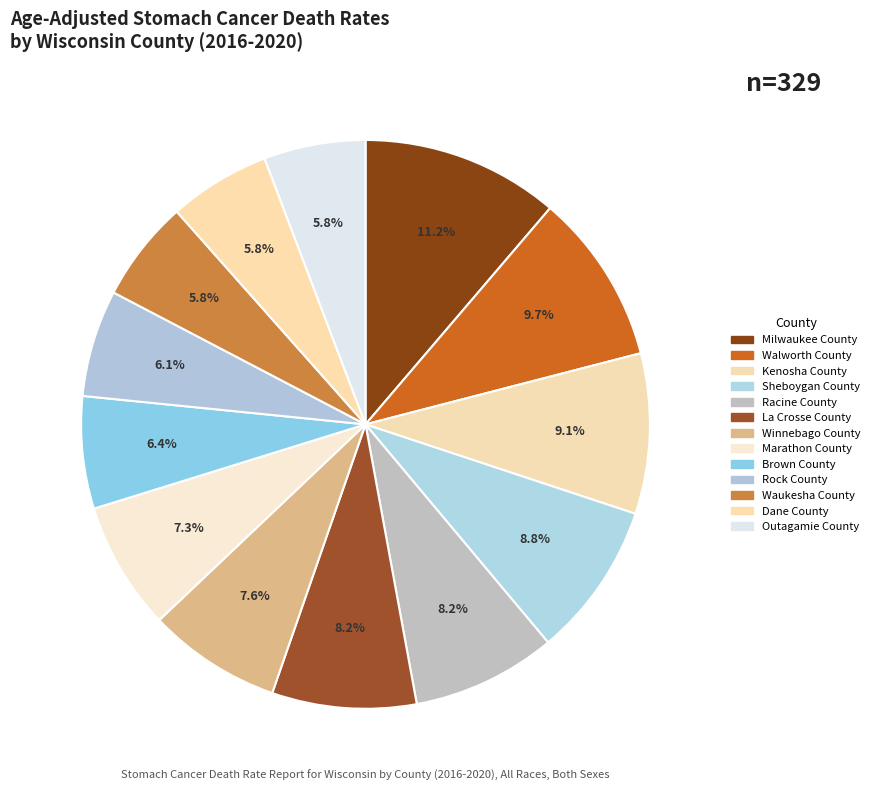

Between Dane County and Walworth County, which is larger?

Walworth County